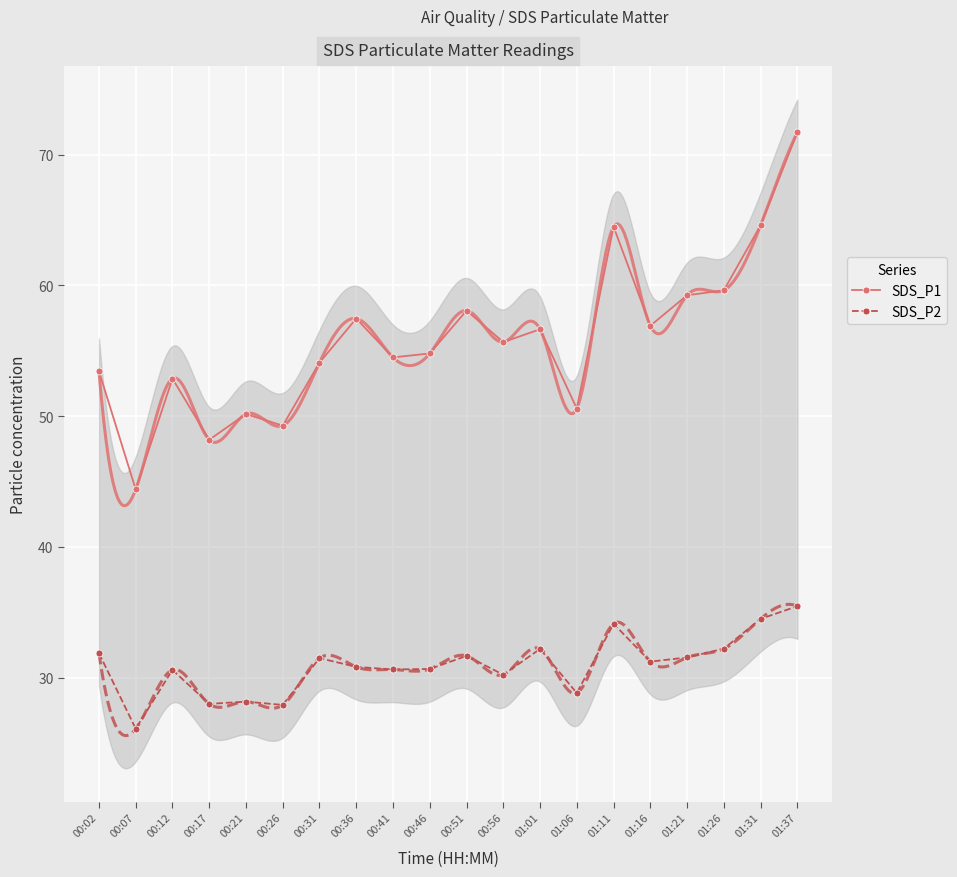

Count the number of data series in this chart.

2